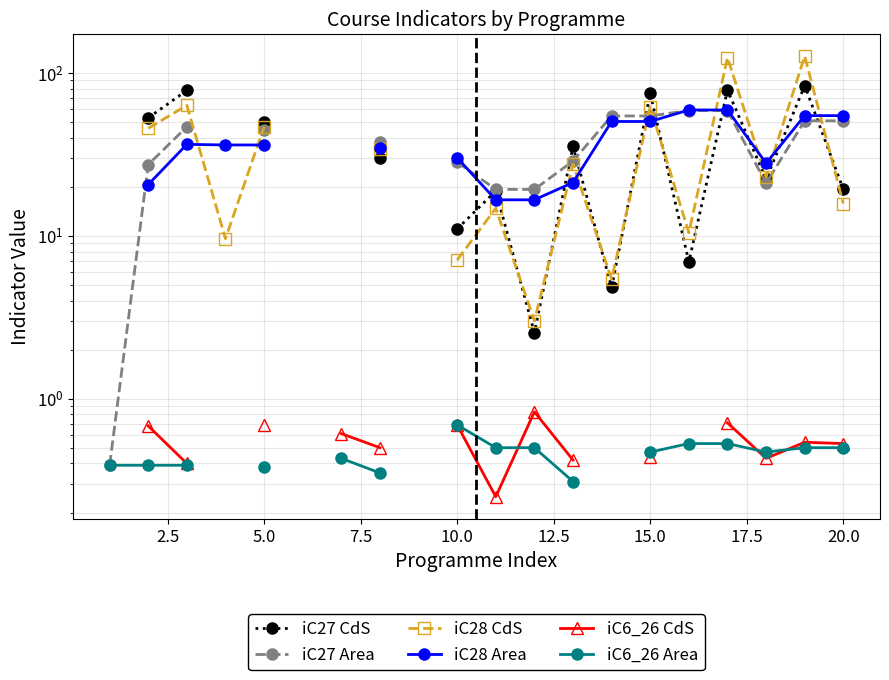

Does the chart display data point markers on the line(s)?

Yes